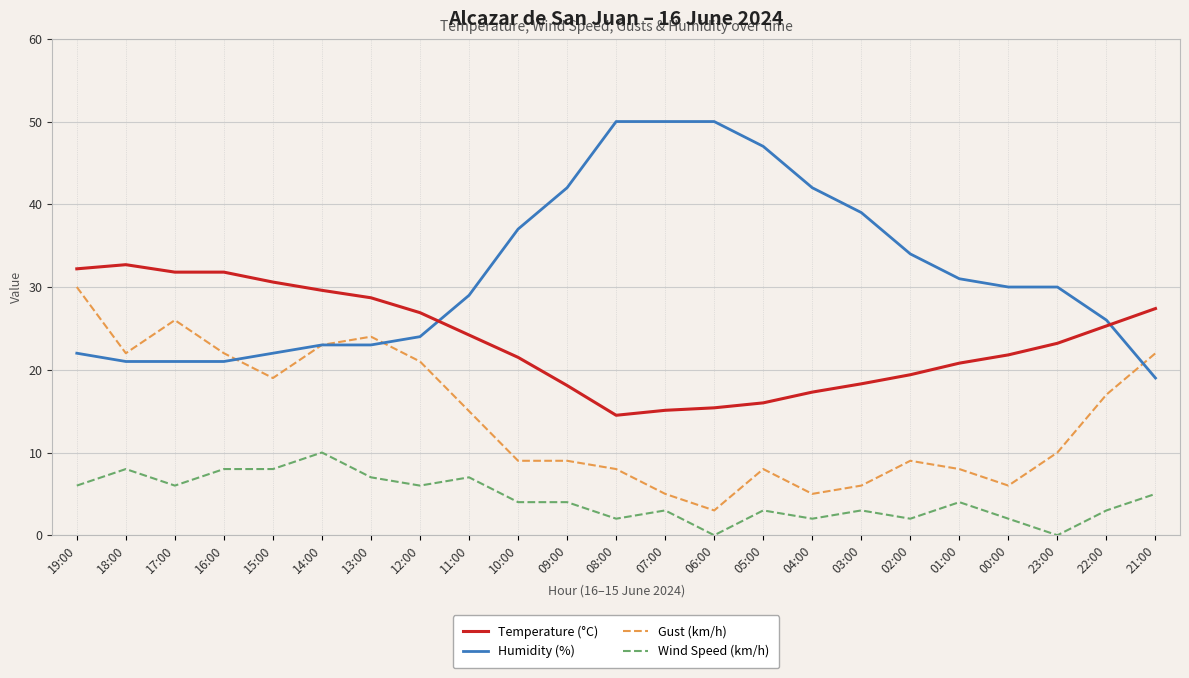

What is the difference between the highest and lowest values at 09:00?

38.0